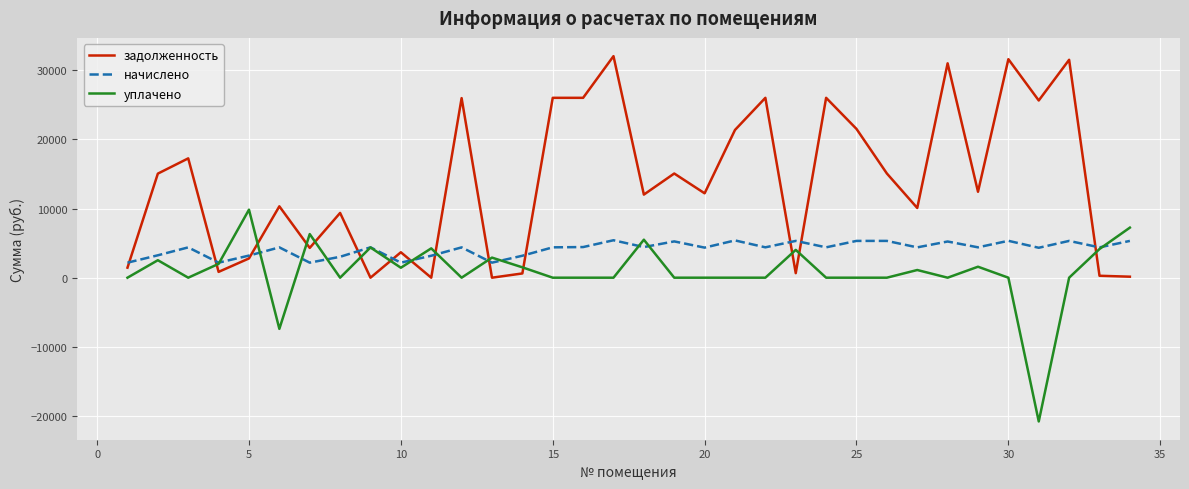

Which series has the largest total across all categories?

задолженность